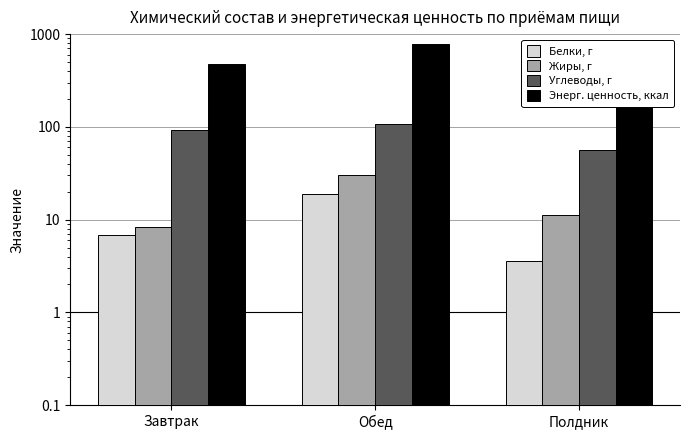

Reading left to right, extract all data points from this chart.

Белки, г: 6.8	18.9	3.6
Жиры, г: 8.3	30.3	11.1
Углеводы, г: 92.8	107.2	56.5
Энерг. ценность, ккал: 475.2	785.5	348.1